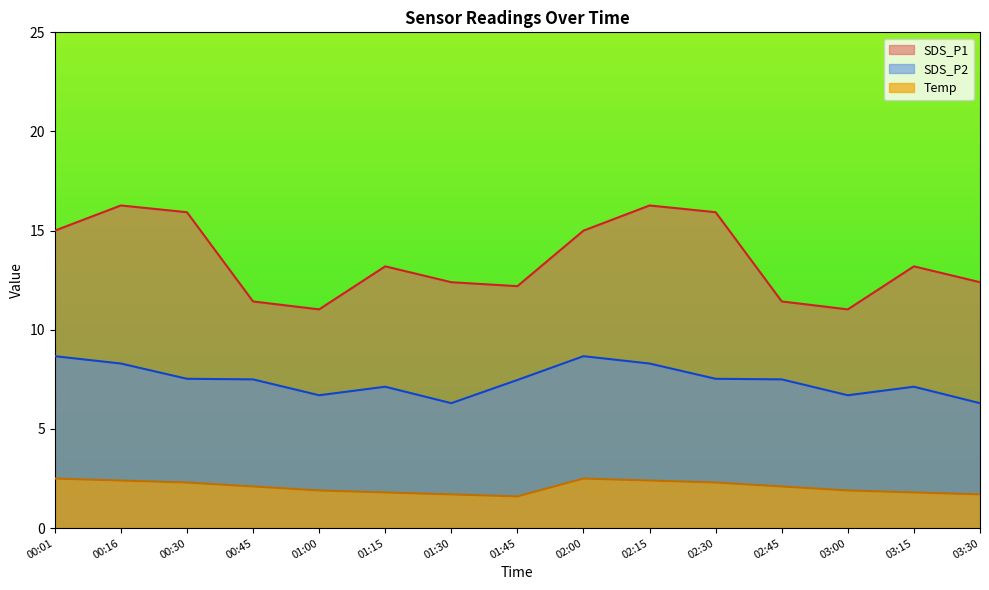

List the series in order of their overall mean, lowest first.

Temp, SDS_P2, SDS_P1